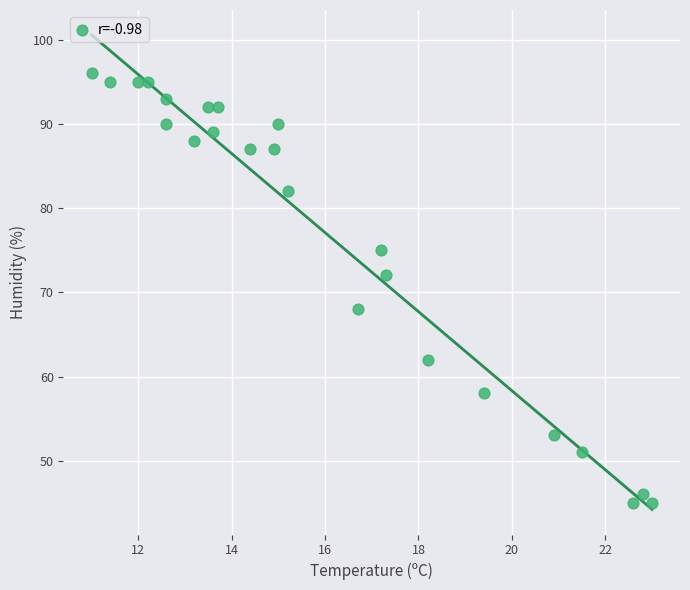

What is the range of Y values (max minus min)?

51